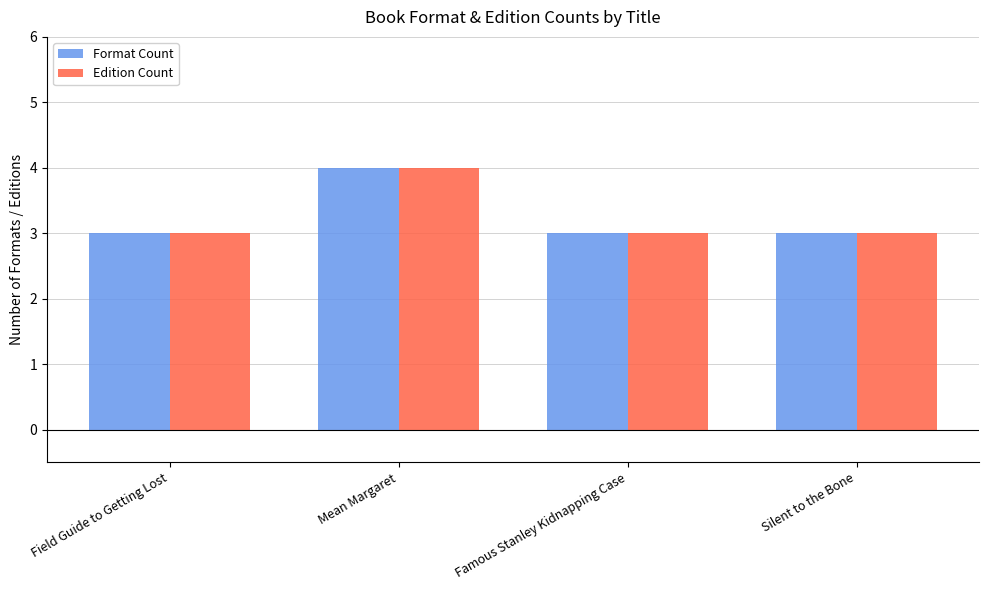

What is the label of the 2nd bar from the right?

Famous Stanley Kidnapping Case